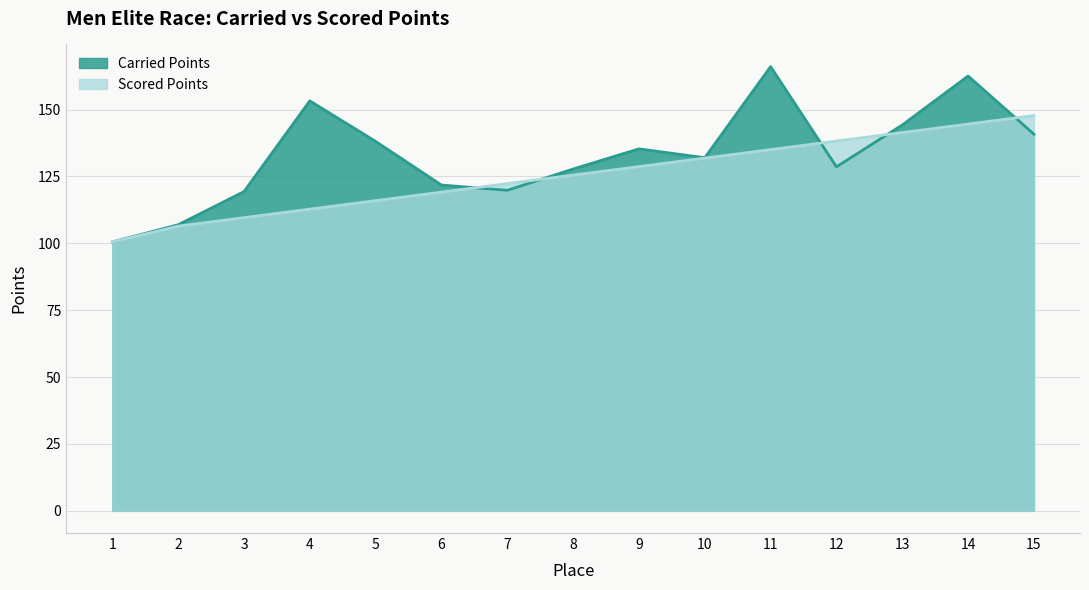

What is the sum of all Carried Points values?

1997.4